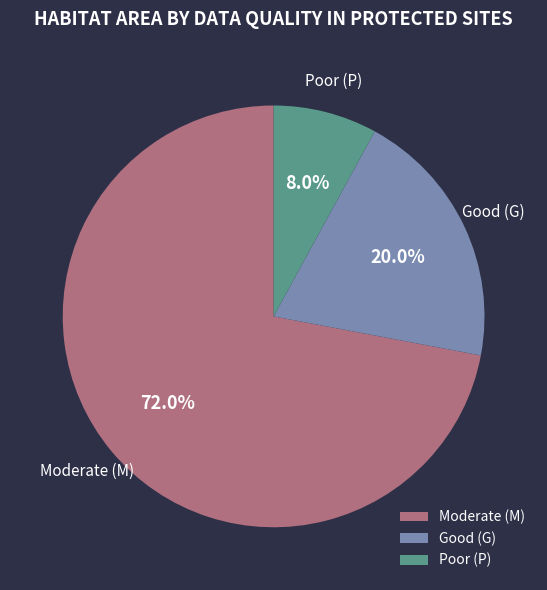

Rank the categories by value from highest to lowest.

Moderate (M), Good (G), Poor (P)